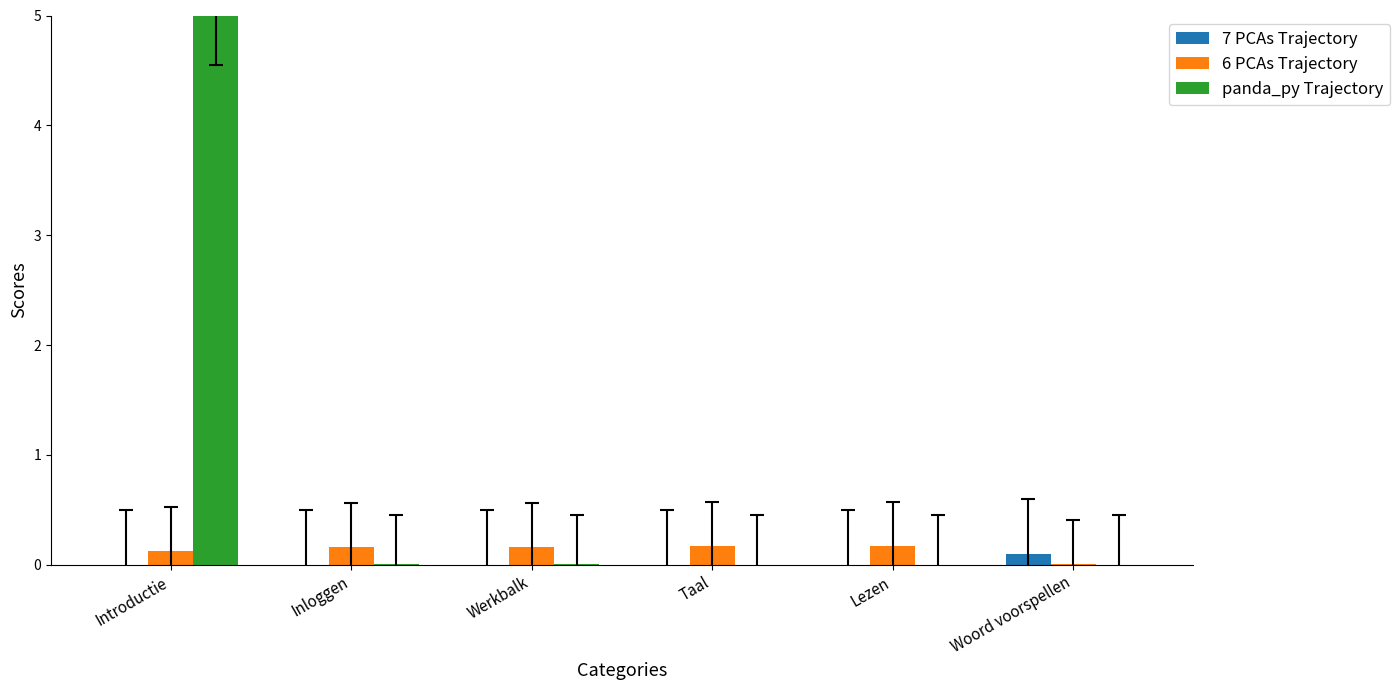

What value does the 6 PCAs Trajectory series have at Inloggen?

0.2